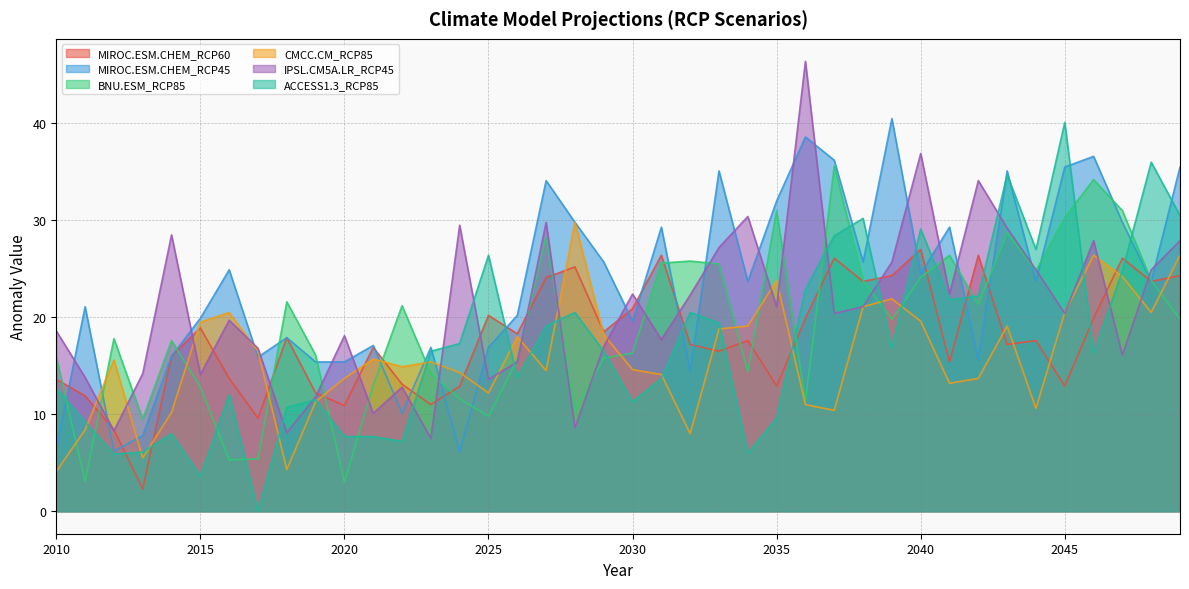

What is the approximate value of MIROC.ESM.CHEM_RCP60 at 2040?

27.0